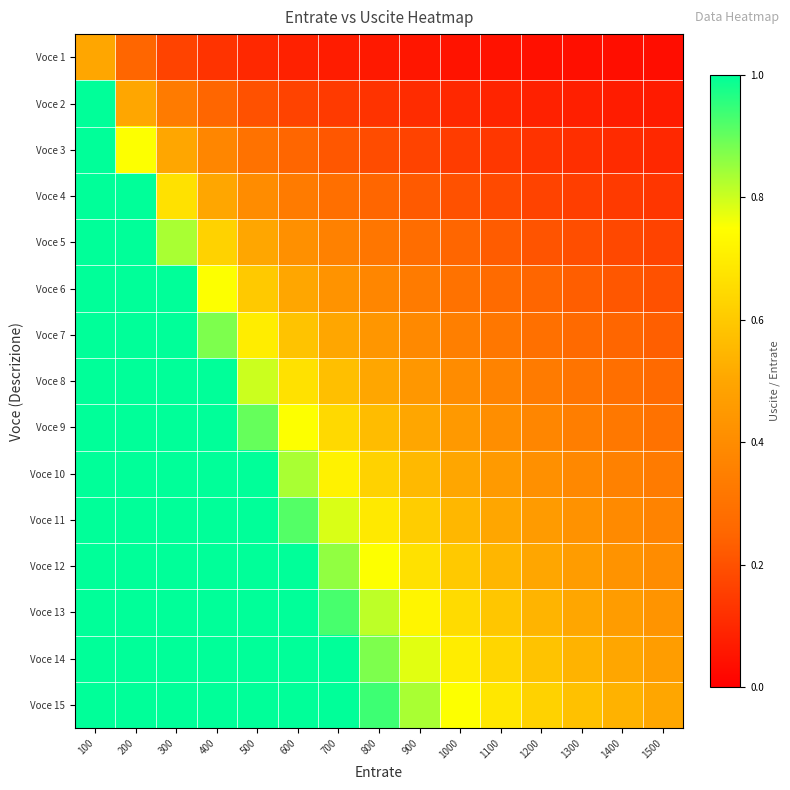

Between 300 and 1100, which is larger?

300